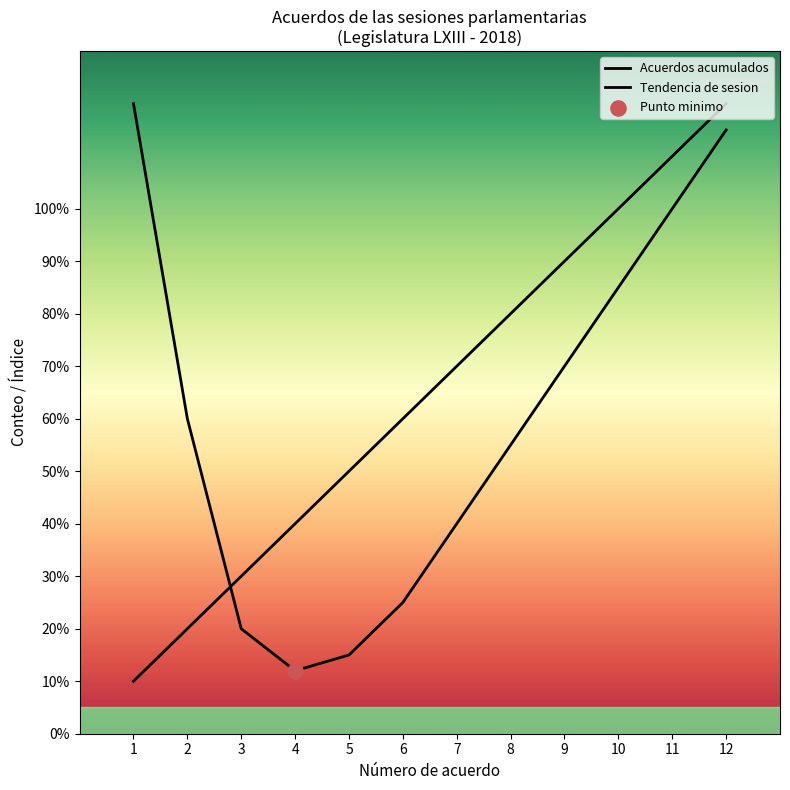

Is the value of Acuerdos acumulados at 4 greater than the value of Tendencia de sesion at 11?

No